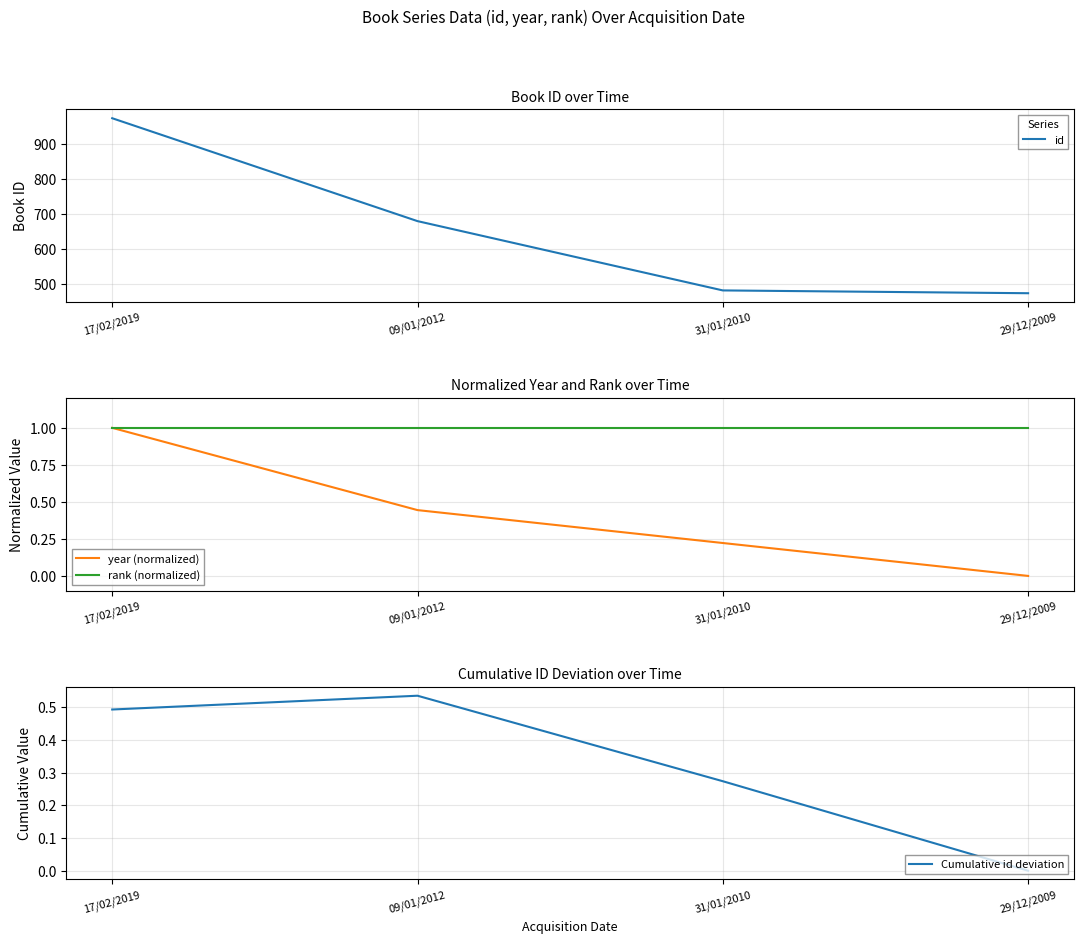

The value of year (normalized) at 29/12/2009 is 0.0. True or false?

True